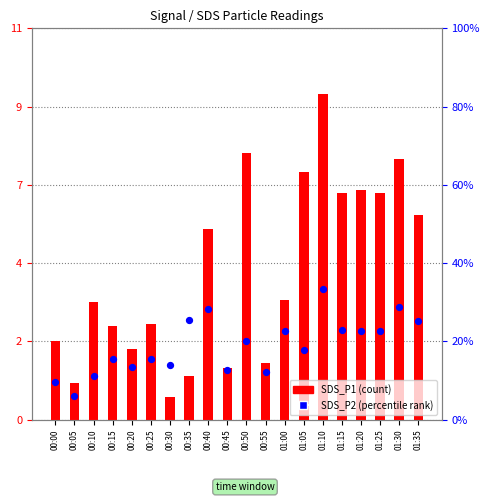

At which category is the sum across all series the highest?

01:10